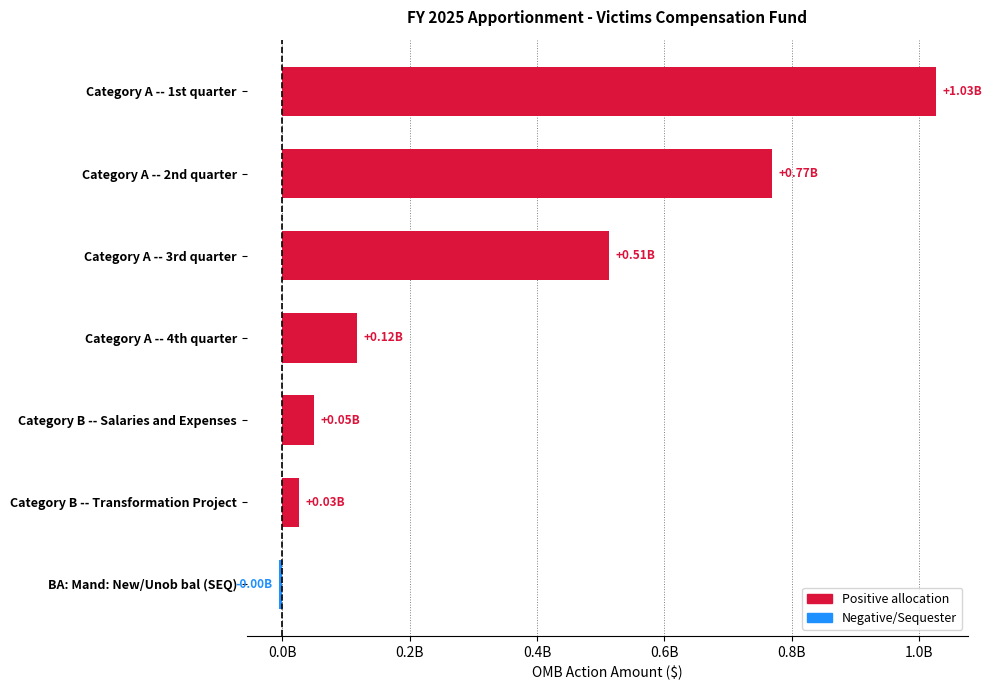

Rank the categories by value from highest to lowest.

Category A -- 1st quarter, Category A -- 2nd quarter, Category A -- 3rd quarter, Category A -- 4th quarter, Category B -- Salaries and Expenses, Category B -- Transformation Project, BA: Mand: New/Unob bal (SEQ)